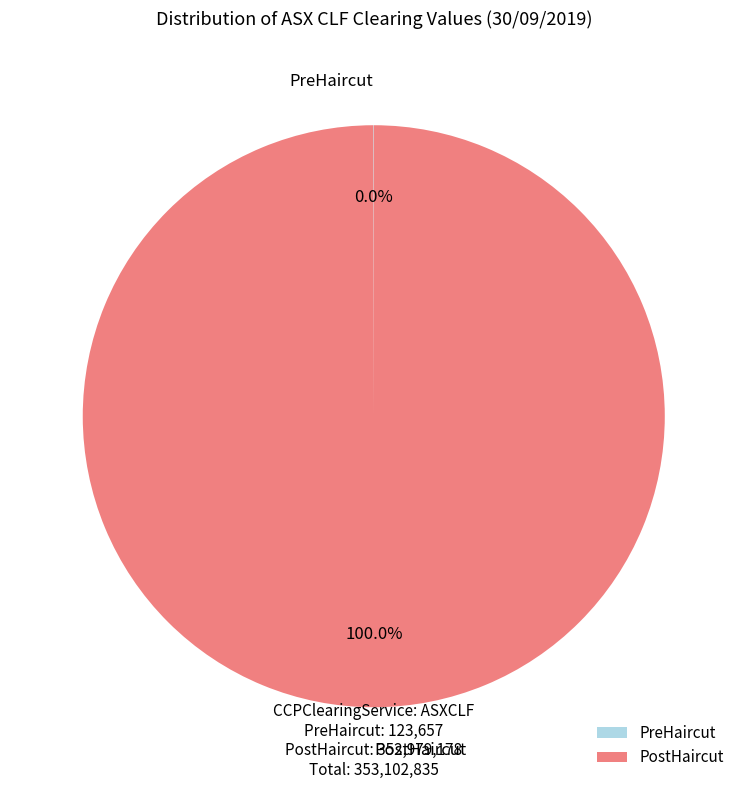

Which category accounts for the majority?

PostHaircut